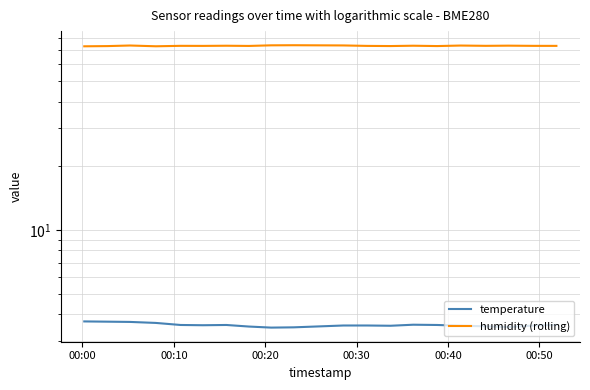

How many series are shown in this chart?

2